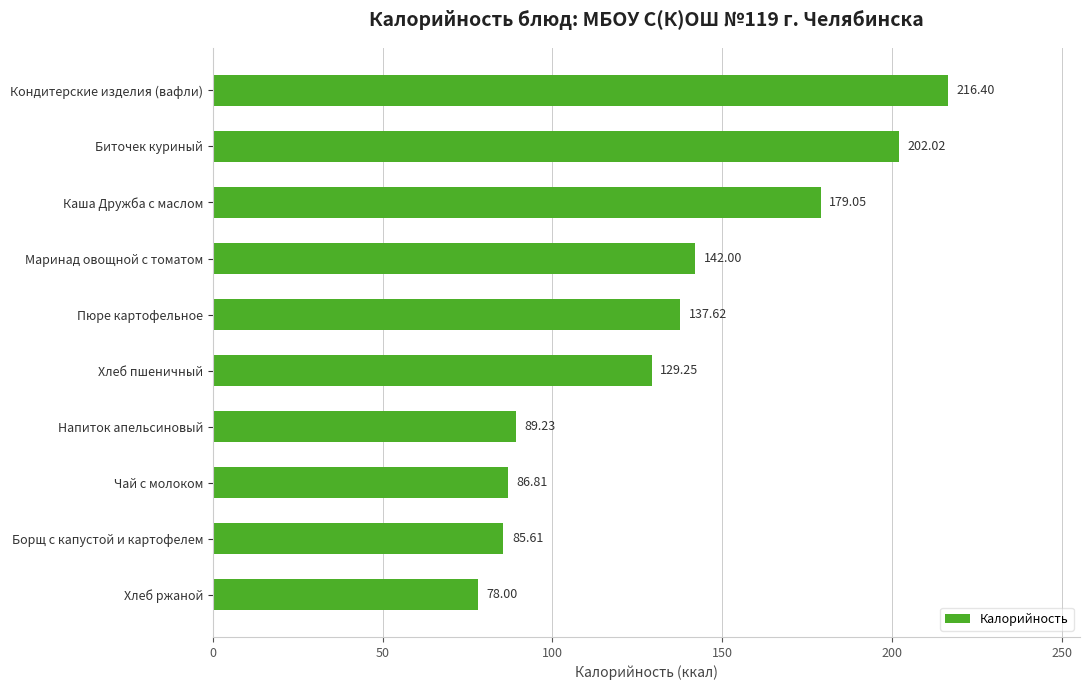

What is the difference between the values at Каша Дружба с маслом and Пюре картофельное?

41.4